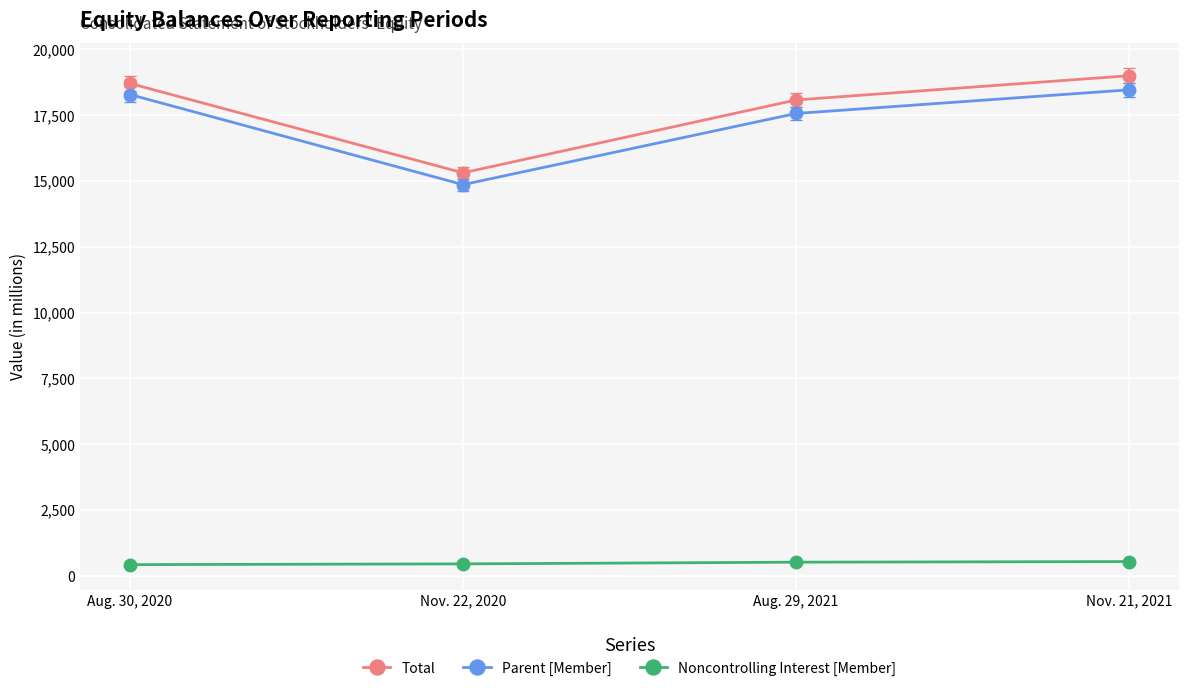

What is the difference between the highest and lowest values at Aug. 29, 2021?

17564